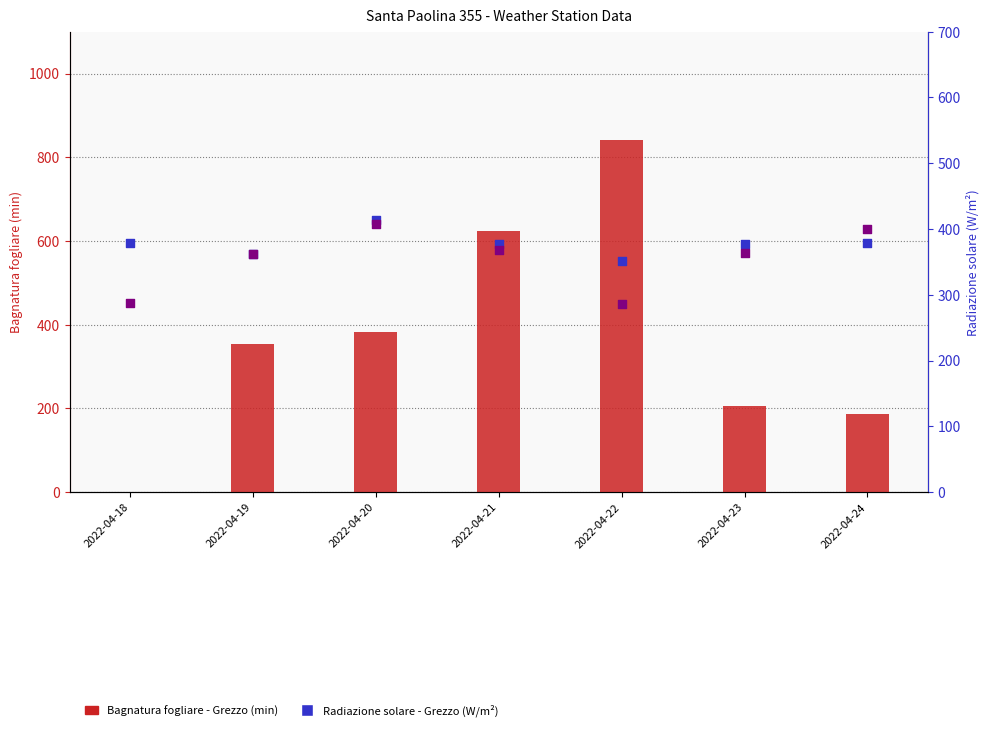

Which series has the largest total across all categories?

Radiazione solare - Grezzo (W/m2)